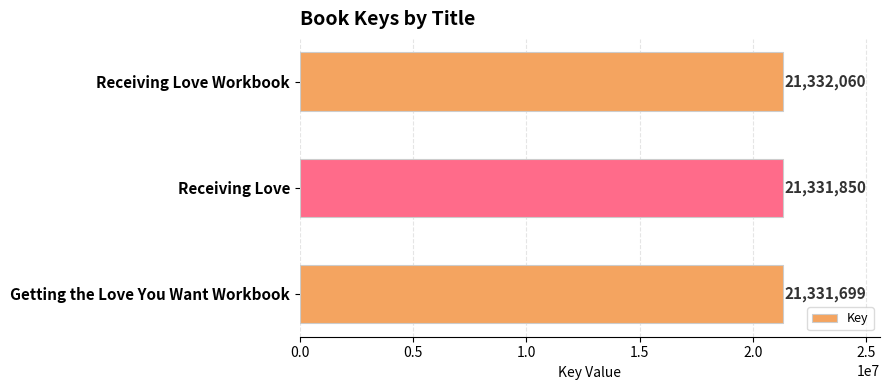

Which label corresponds to the smallest value in the chart?

Getting the Love You Want Workbook